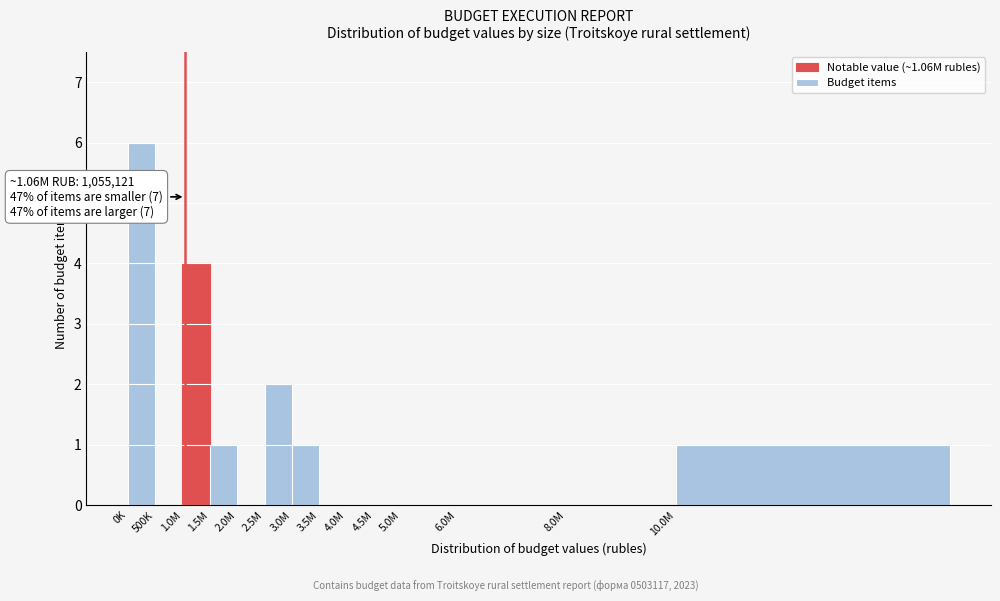

Reading left to right, extract all data points from this chart.

0K=6	500K=0	1.0M=4	1.5M=1	2.0M=0	2.5M=2	3.0M=1	3.5M=0	4.0M=0	4.5M=0	5.0M=0	6.0M=0	8.0M=0	10.0M=1